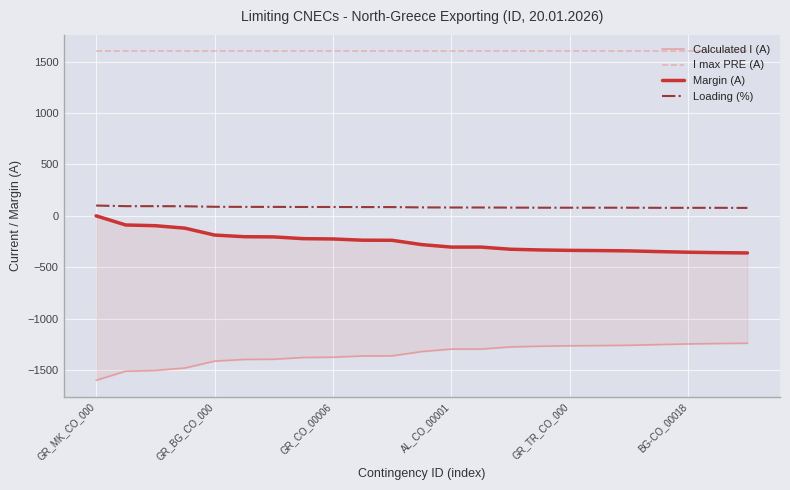

True or false: I max PRE (A) has a value of 792 at GR_BG_CO_000.

False